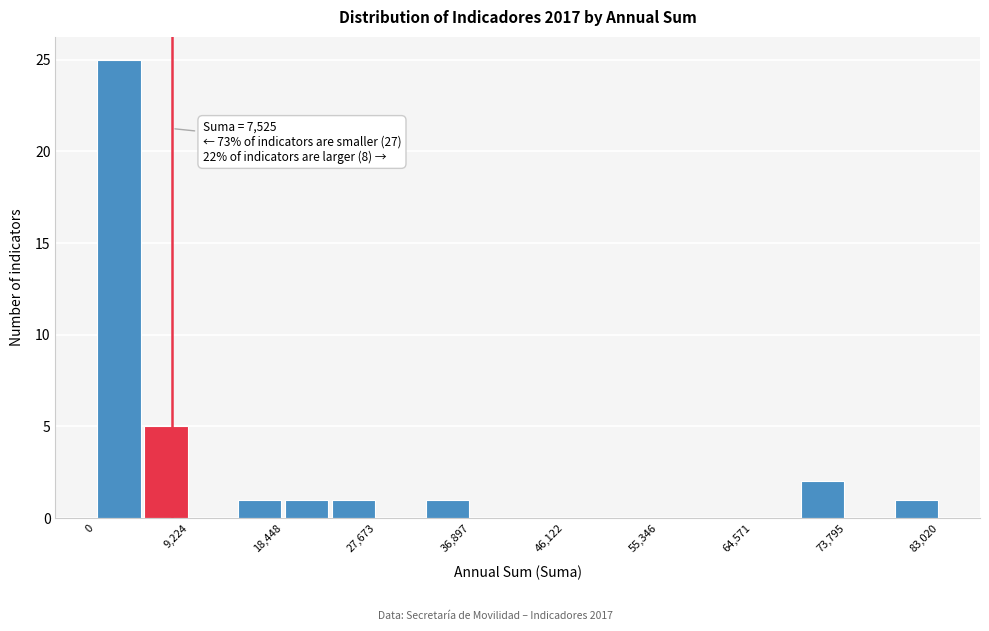

Over which range of the x-axis is the bar tallest?

0 to 5000